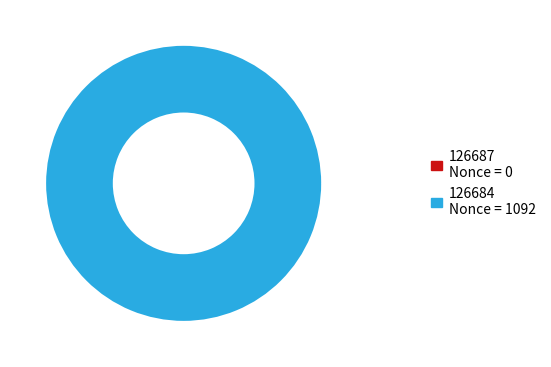

What percentage is the 126684 slice, to the nearest percent?

100%